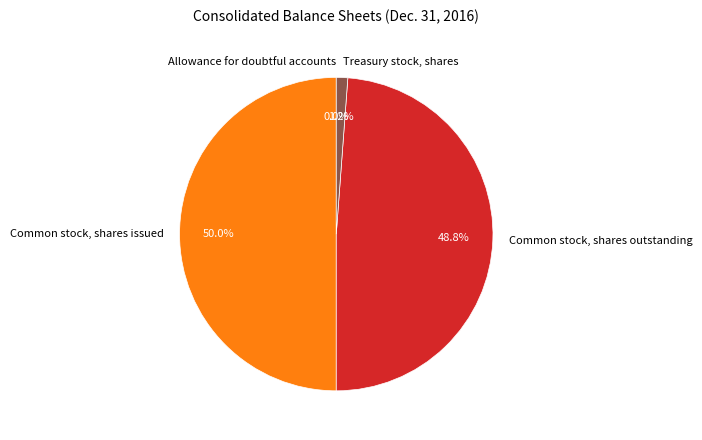

Between Treasury stock, shares and Common stock, shares issued, which is larger?

Common stock, shares issued